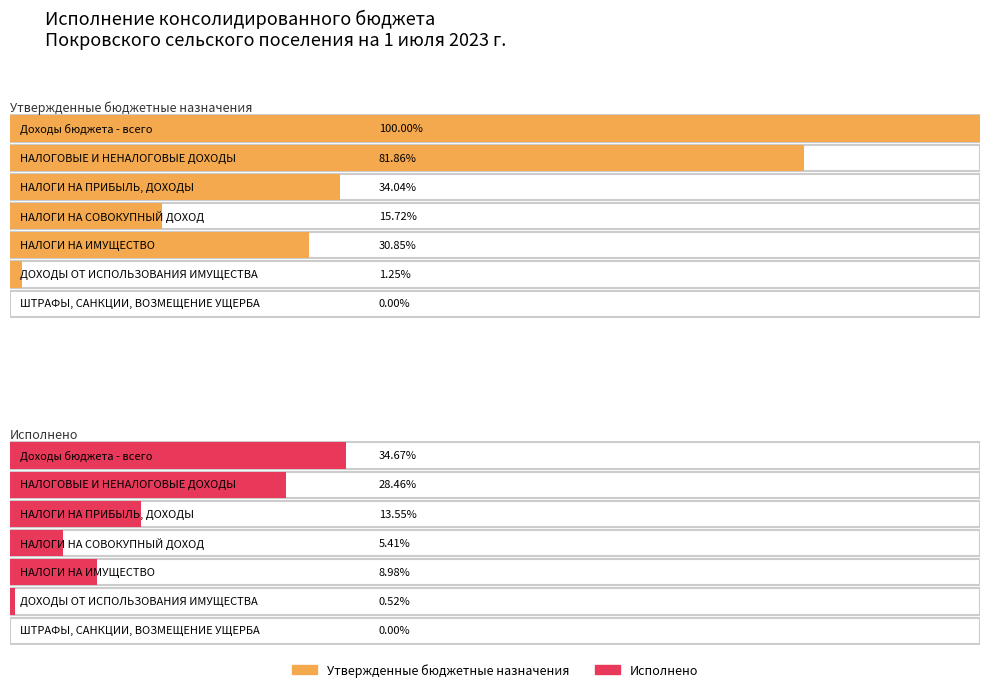

Rank the series by their maximum value, from highest to lowest.

Утвержденные бюджетные назначения, Исполнено